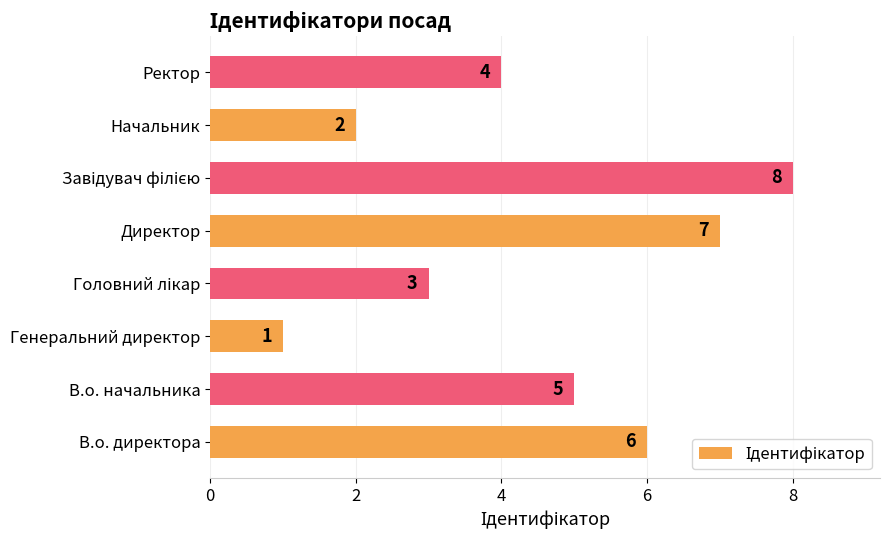

What is the sum of the values at Ректор and В.о. директора?

10